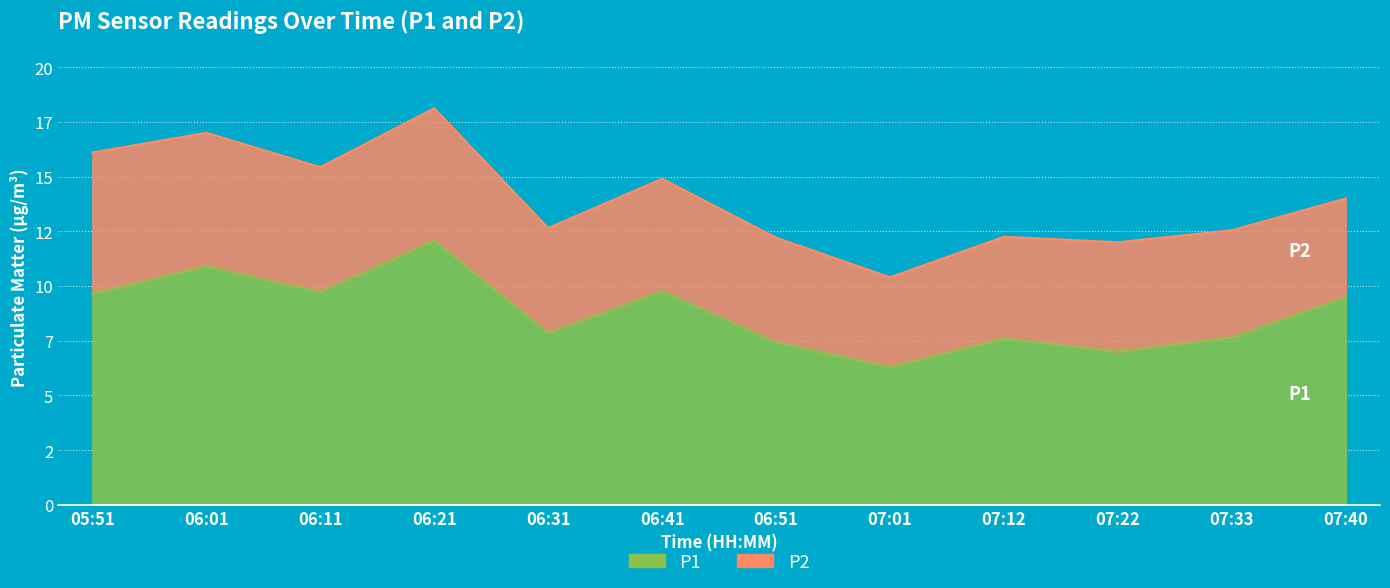

What is the value of the 9th point from the left?

7.6